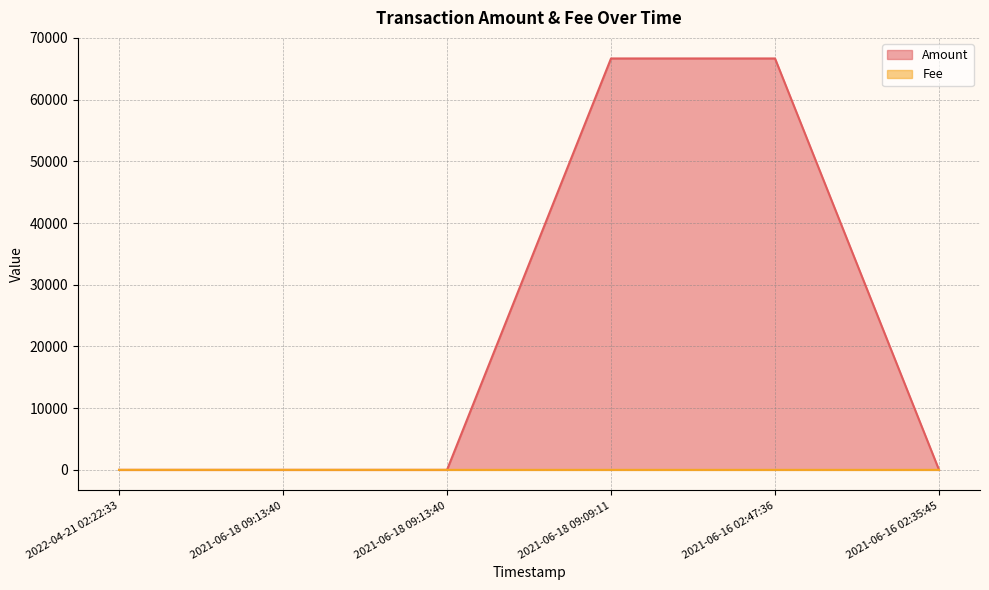

Between which two adjacent categories do Amount and Fee first intersect?

2021-06-18 09:13:40 and 2021-06-18 09:09:11